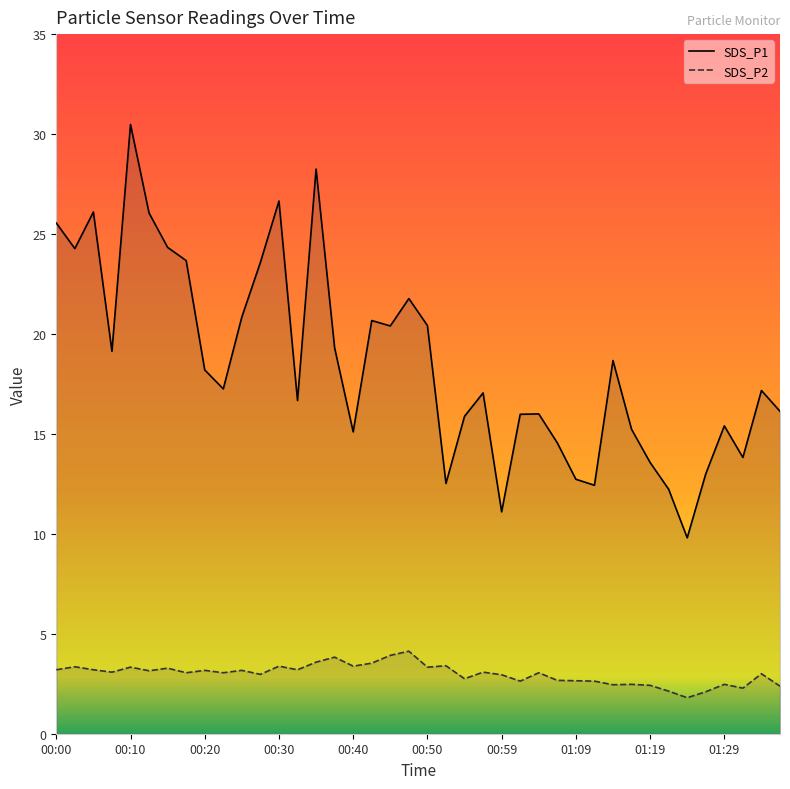

In SDS_P2, how many points are lower than both neighbors (excluding endpoints)?

13